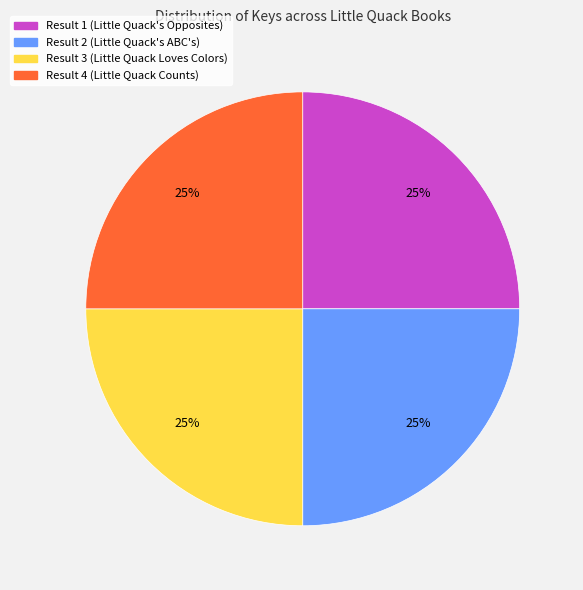

To the nearest percent, what is the combined percentage of Result 2 (Little Quack's ABC's) and Result 4 (Little Quack Counts)?

50%